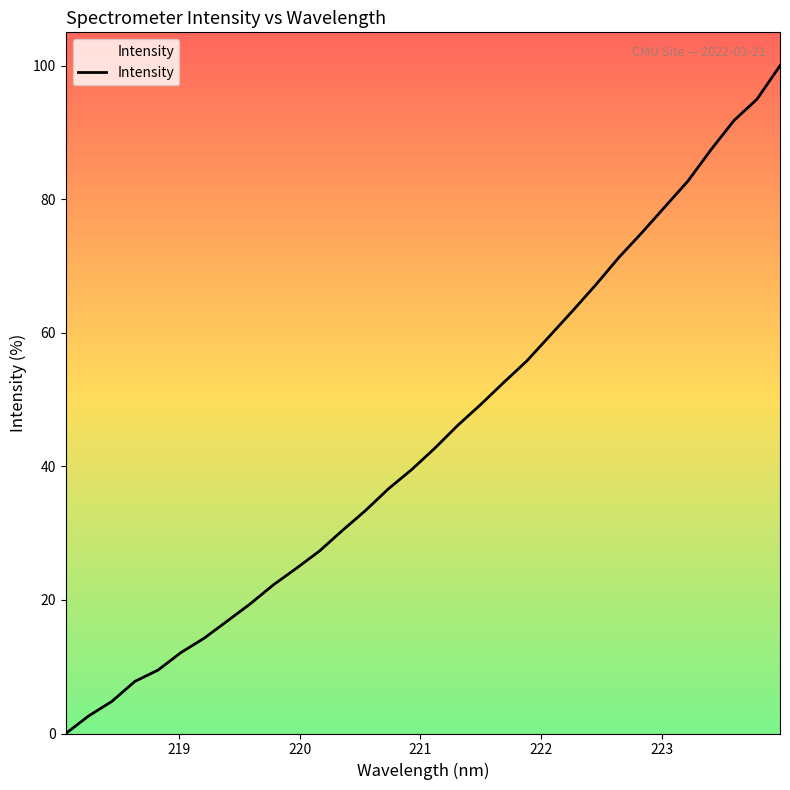

What is the difference between the maximum and minimum values?

100.0